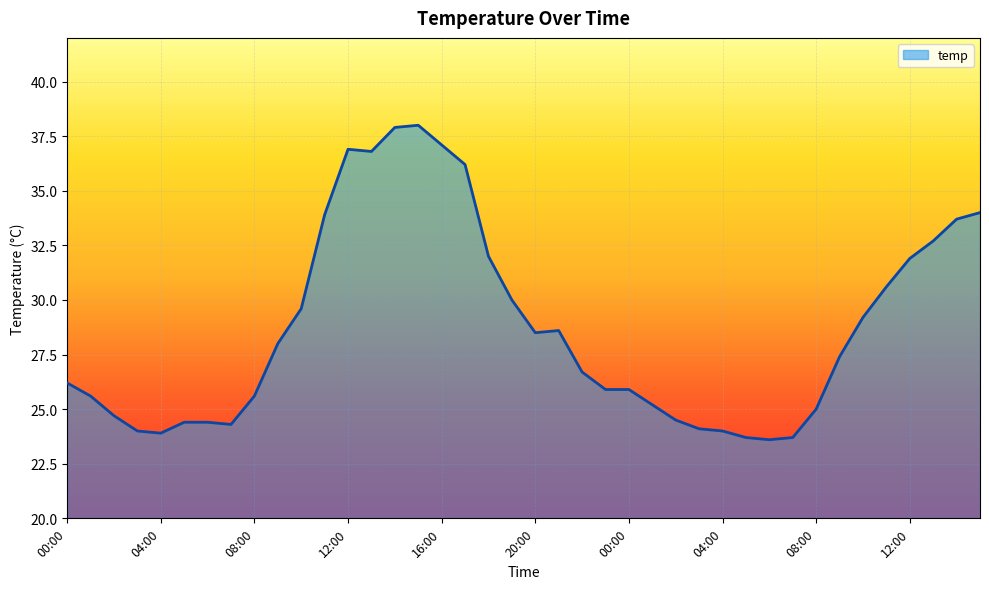

What is the difference between the maximum and minimum values?

14.4